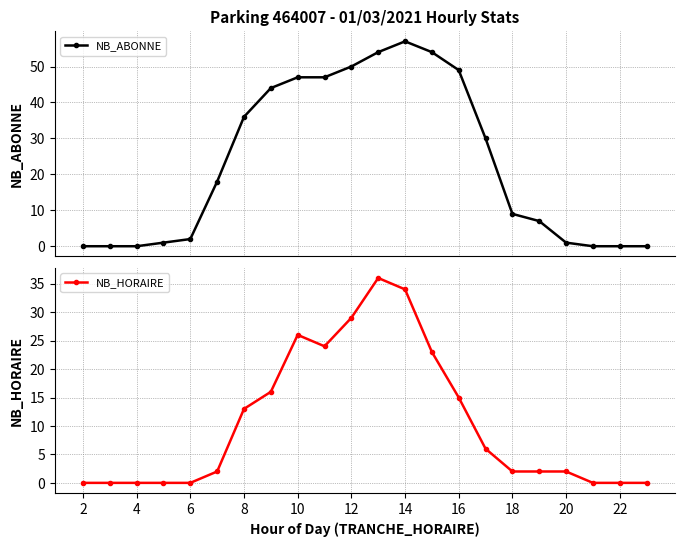

How many values in NB_ABONNE are above zero?

16